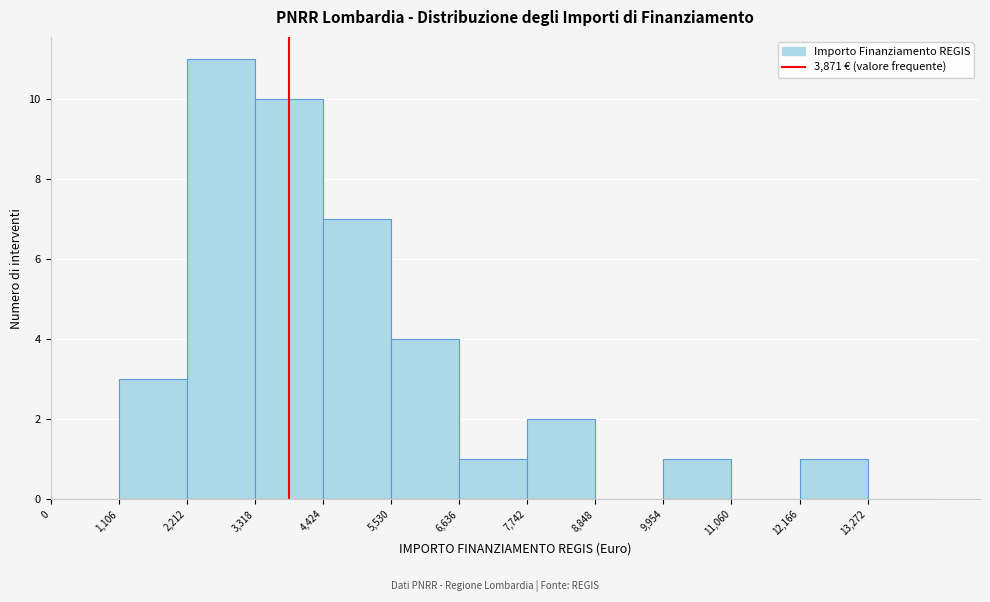

Reading left to right, list every bar in this chart as the range it spans on the x-axis followed by its height. Neither the bar edges nor the heights are printed on the chart, so give them approximately, as read against the axes.

0 to 1200: 0
1200 to 2200: 3
2200 to 3400: 11
3400 to 4400: 10
4400 to 5600: 7
5600 to 6600: 4
6600 to 7800: 1
7800 to 8800: 2
8800 to 10000: 0
10000 to 11000: 1
11000 to 12200: 0
12200 to 13200: 1
13200 to 14400: 0